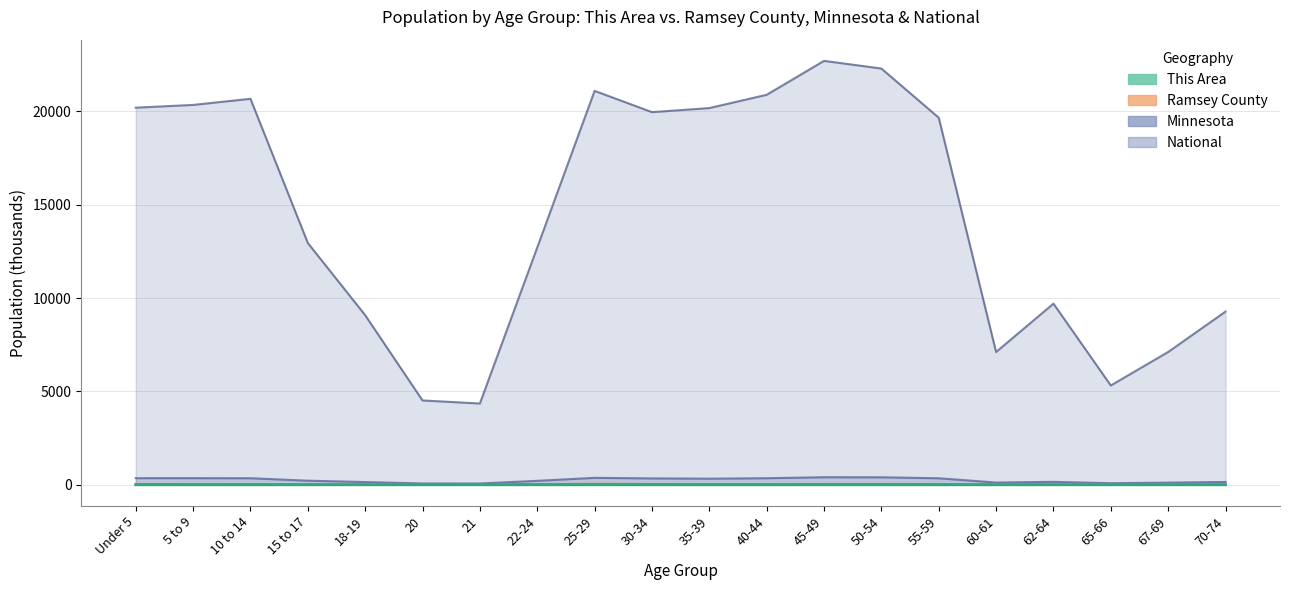

List the labels in order of This Area value, largest first.

25-29, 30-34, 50-54, Under 5, 45-49, 22-24, 55-59, 40-44, 5 to 9, 35-39, 10 to 14, 70-74, 62-64, 15 to 17, 67-69, 21, 60-61, 18-19, 20, 65-66